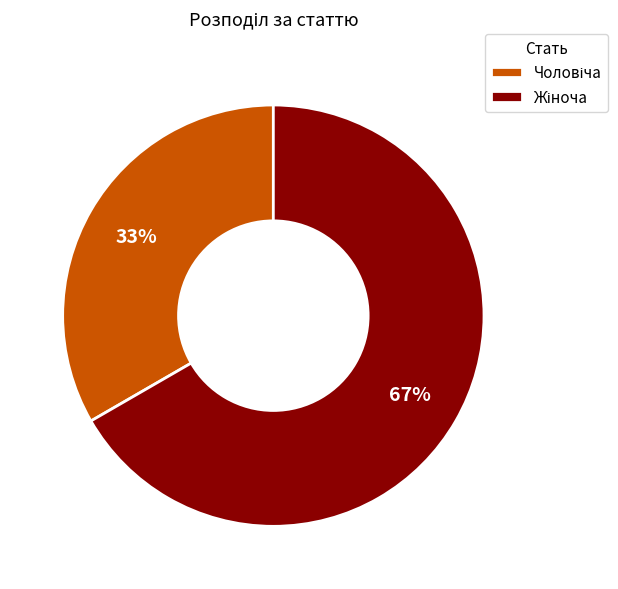

Is there any slice that represents more than half of the pie?

Yes